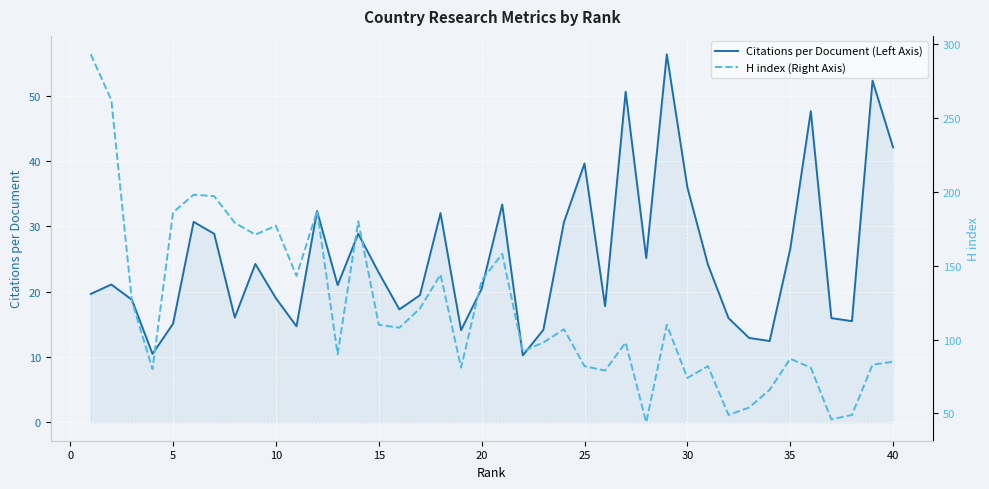

What is the greatest value displayed?

293.0